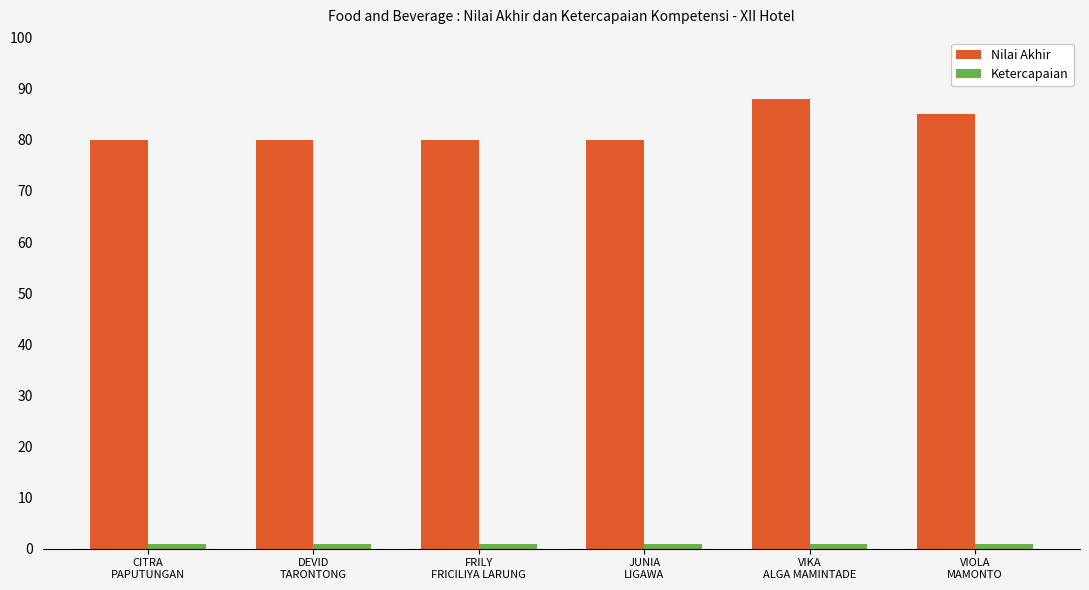

Count the number of categories in the chart.

6